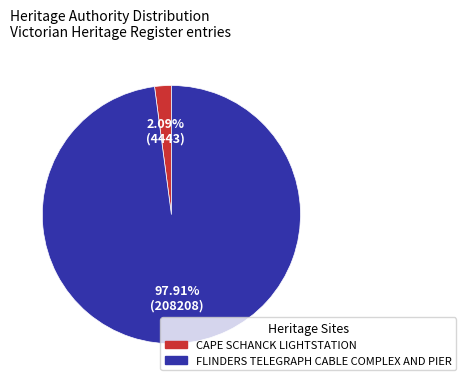

Which has a higher value, CAPE SCHANCK LIGHTSTATION or FLINDERS TELEGRAPH CABLE COMPLEX AND PIER?

FLINDERS TELEGRAPH CABLE COMPLEX AND PIER